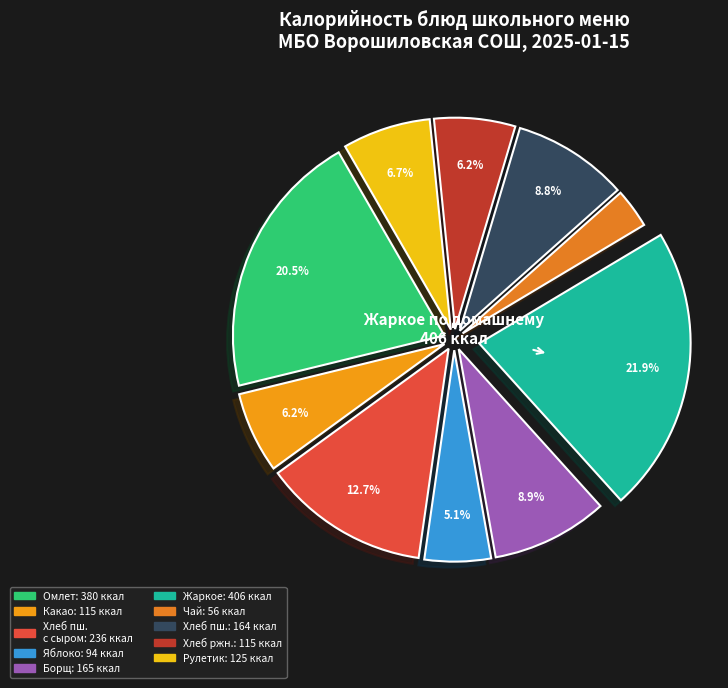

Does any single category account for the majority?

No